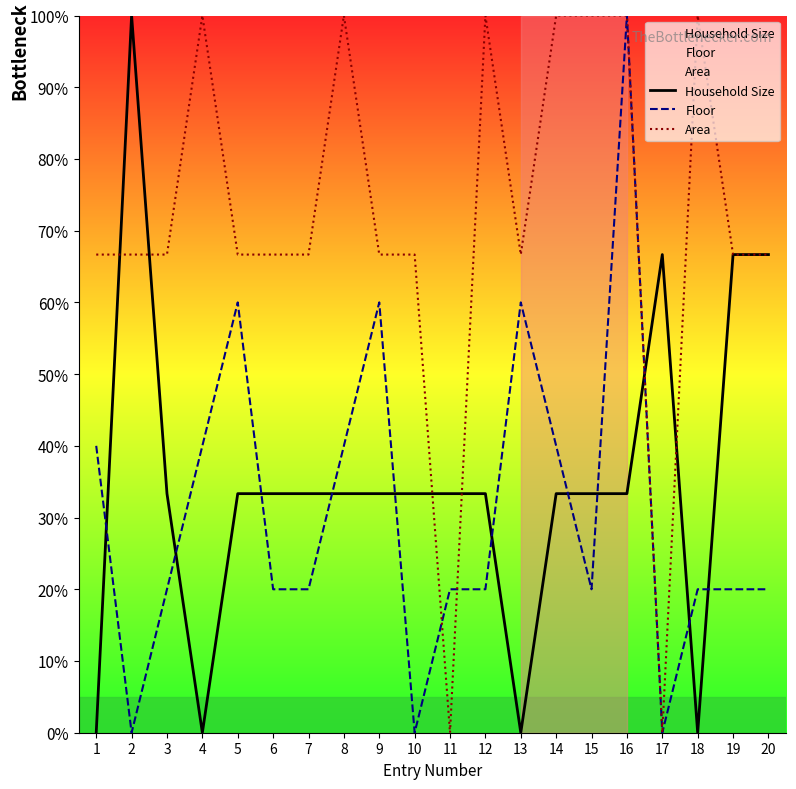

Reading left to right, extract all data points from this chart.

Household Size: 0.0	100.0	33.3	0.0	33.3	33.3	33.3	33.3	33.3	33.3	33.3	33.3	0.0	33.3	33.3	33.3	66.7	0.0	66.7	66.7
Floor: 40.0	0.0	20.0	40.0	60.0	20.0	20.0	40.0	60.0	0.0	20.0	20.0	60.0	40.0	20.0	100.0	0.0	20.0	20.0	20.0
Area: 66.7	66.7	66.7	100.0	66.7	66.7	66.7	100.0	66.7	66.7	0.0	100.0	66.7	100.0	100.0	100.0	0.0	100.0	66.7	66.7